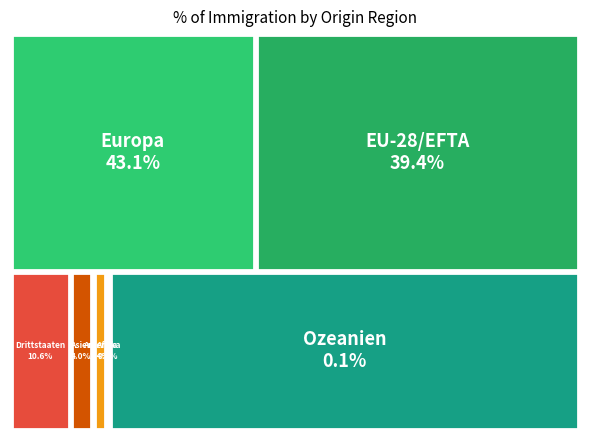

Does any single category account for the majority?

No